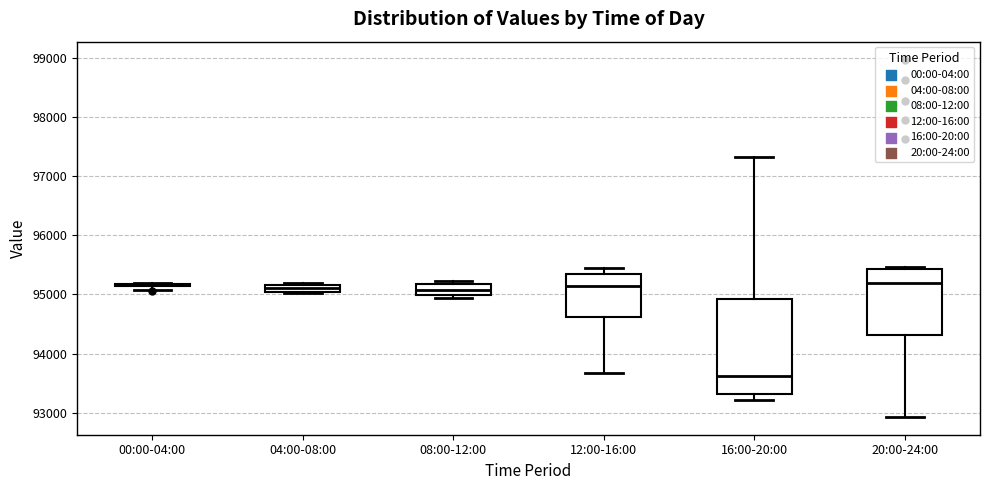

Which box is the tallest, from its lower edge to its upper edge?

16:00-20:00